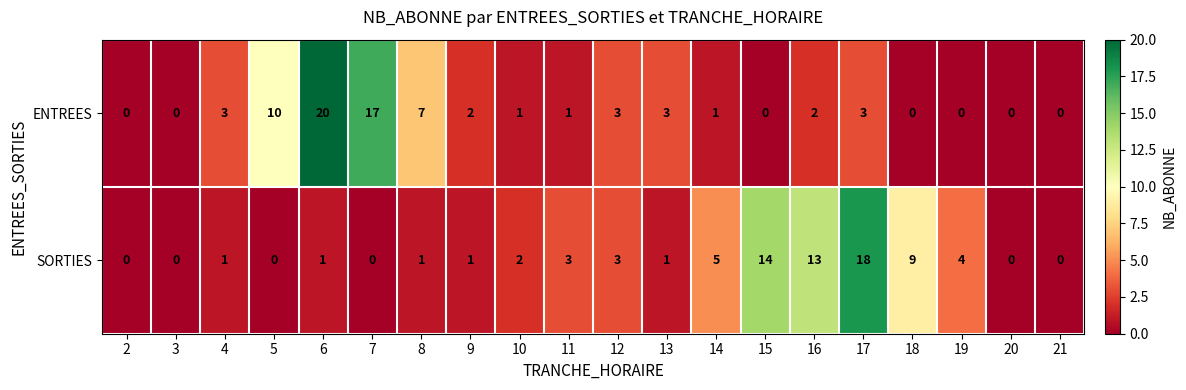

Where does the ENTREES series first go above 2?

4